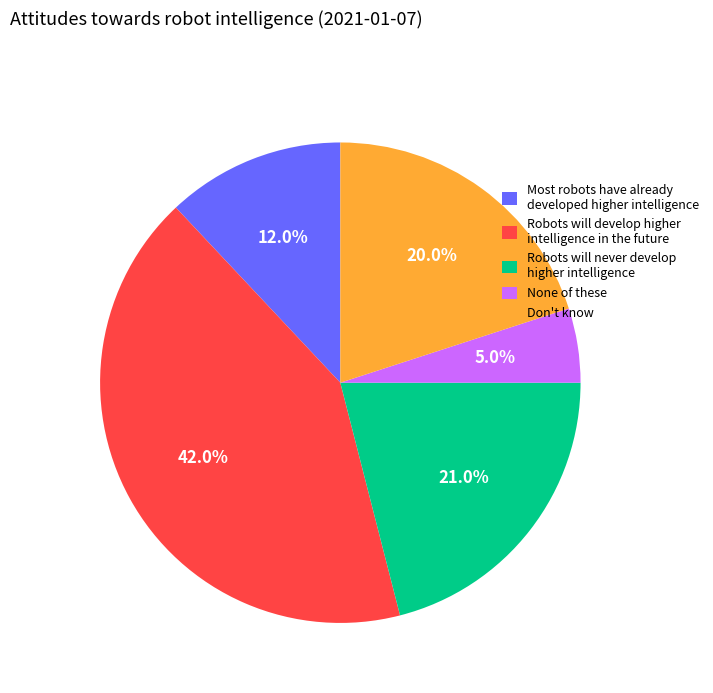

Does any single category account for the majority?

No